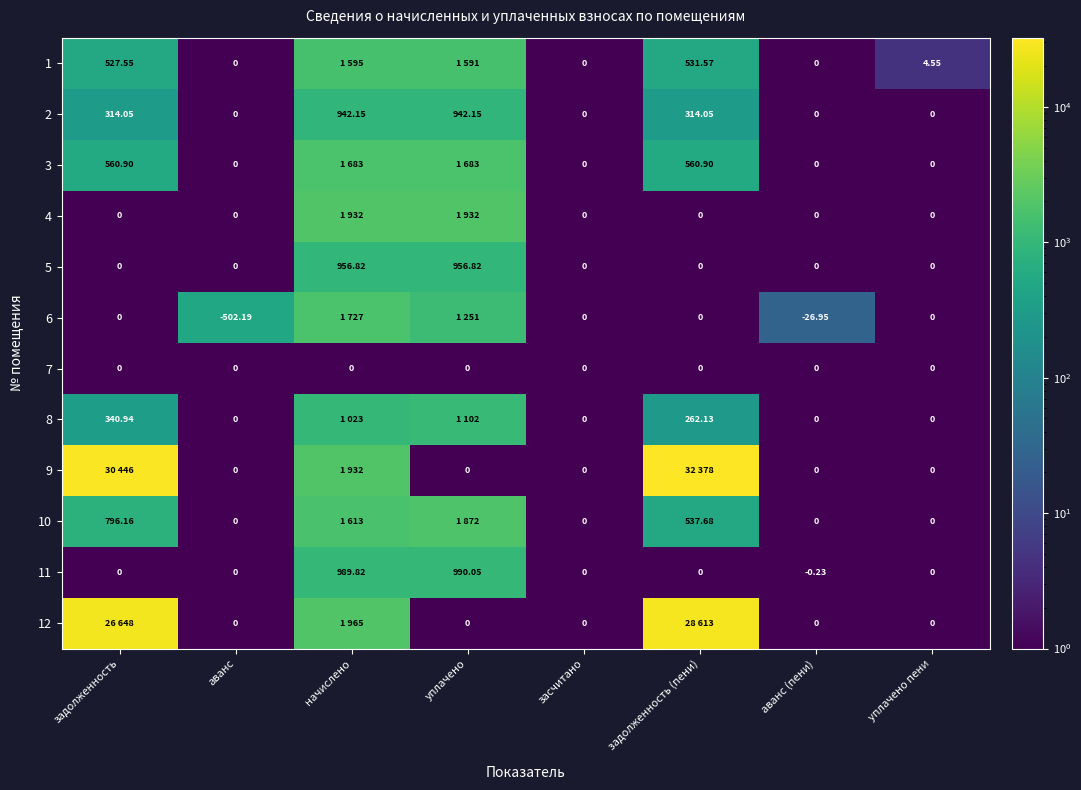

At which category is the sum across all series the highest?

задолженность (пени)